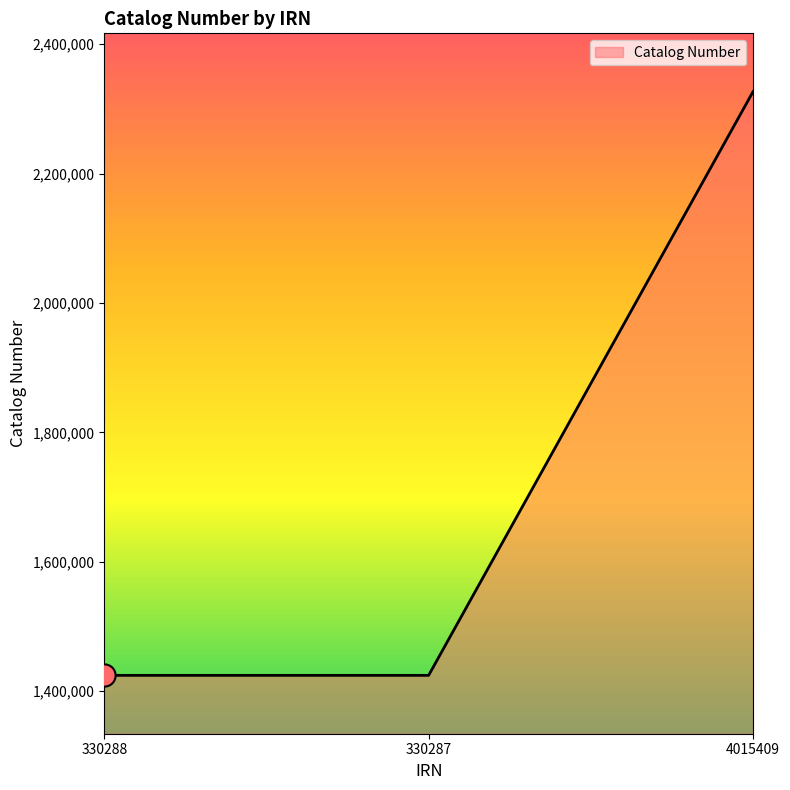

At which category does the chart reach its peak across all series?

4015409